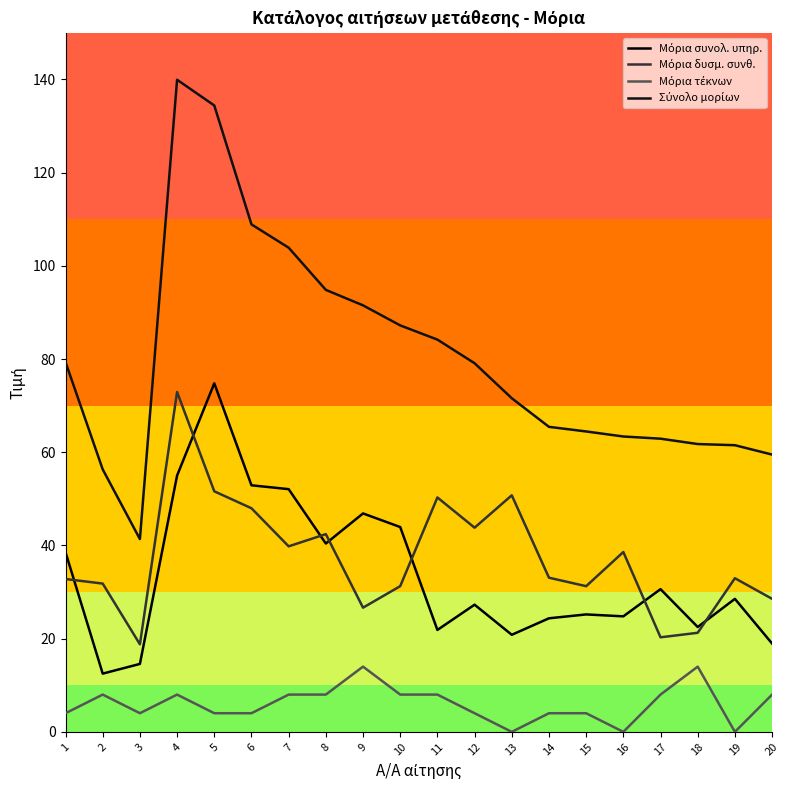

Is it true that Μόρια τέκνων equals 5.4 at 14?

False